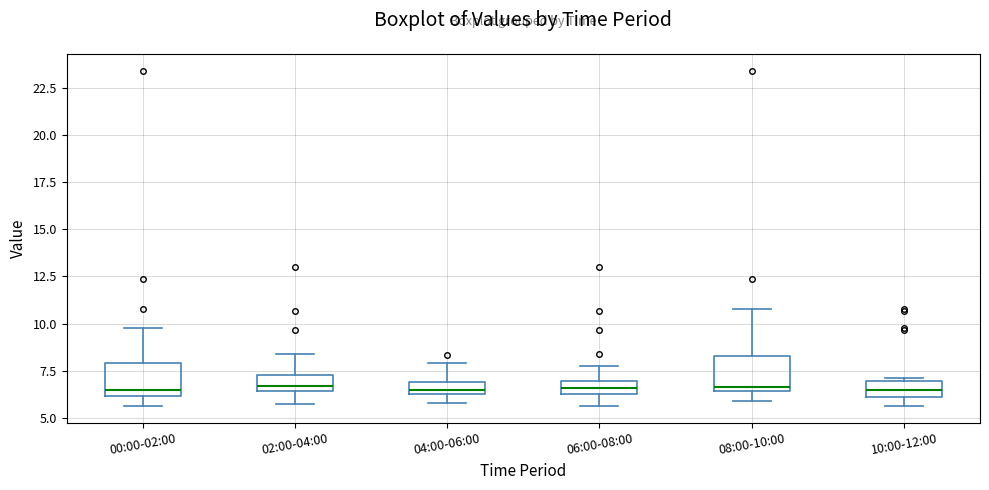

Where is the lower edge of the box for 08:00-10:00 on the y-axis? The values are not printed on the chart, so give them approximately, as read against the axis.

6.5